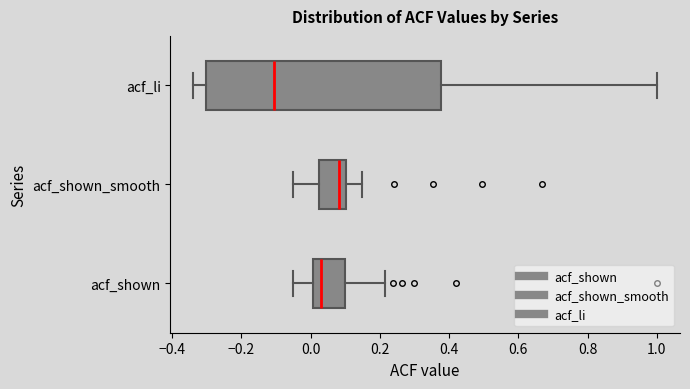

Which box's median line is the furthest to the right?

acf_shown_smooth